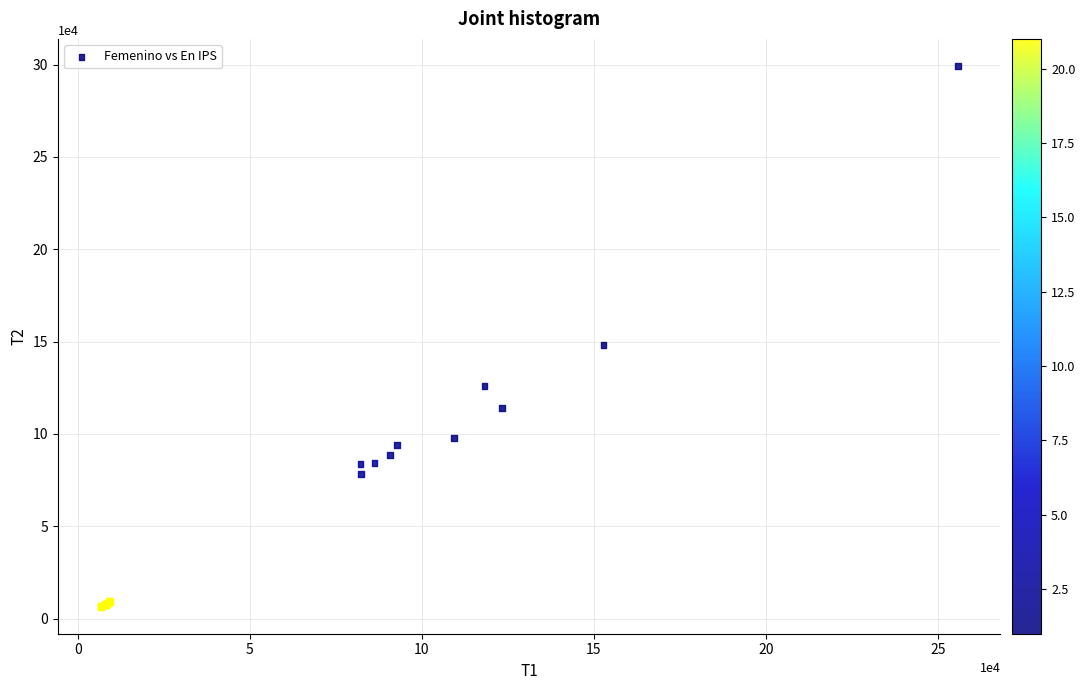

What Y value in the scatter plot is closest to 152840?

148053